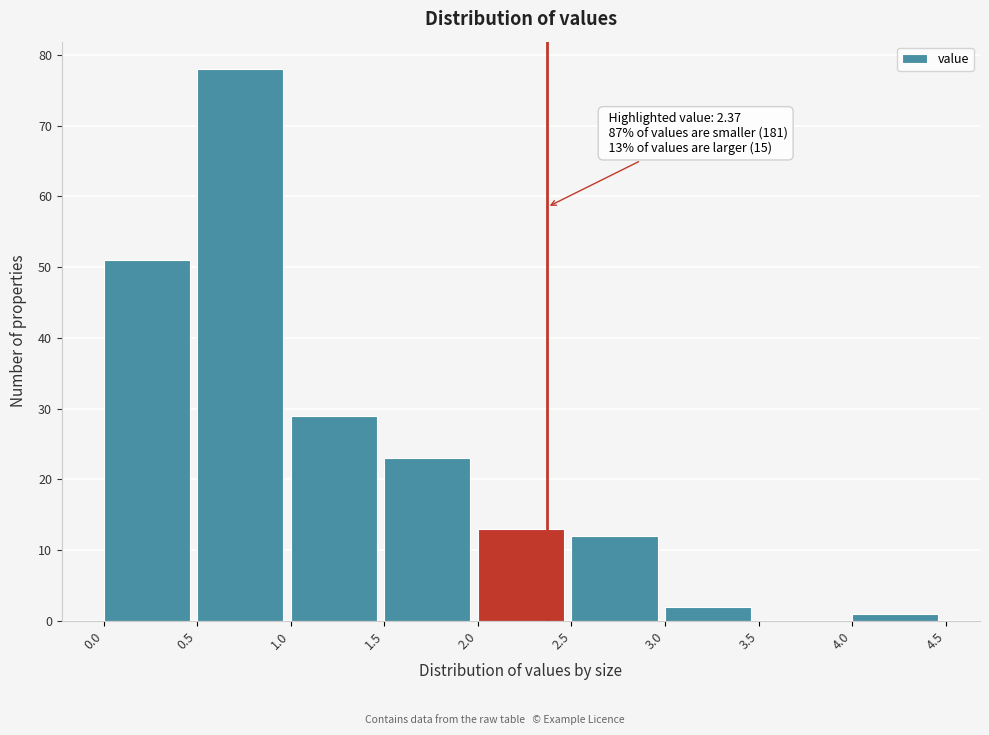

Over which range of the x-axis is the bar tallest?

0.5 to 1.0